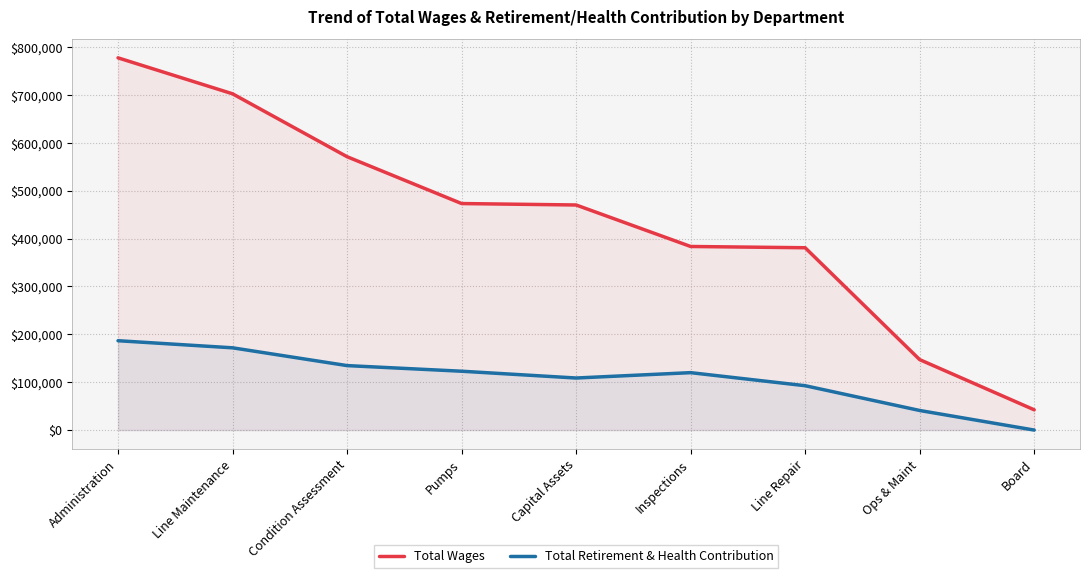

At Inspections, list the series in order from smallest to largest.

Total Retirement & Health Contribution, Total Wages